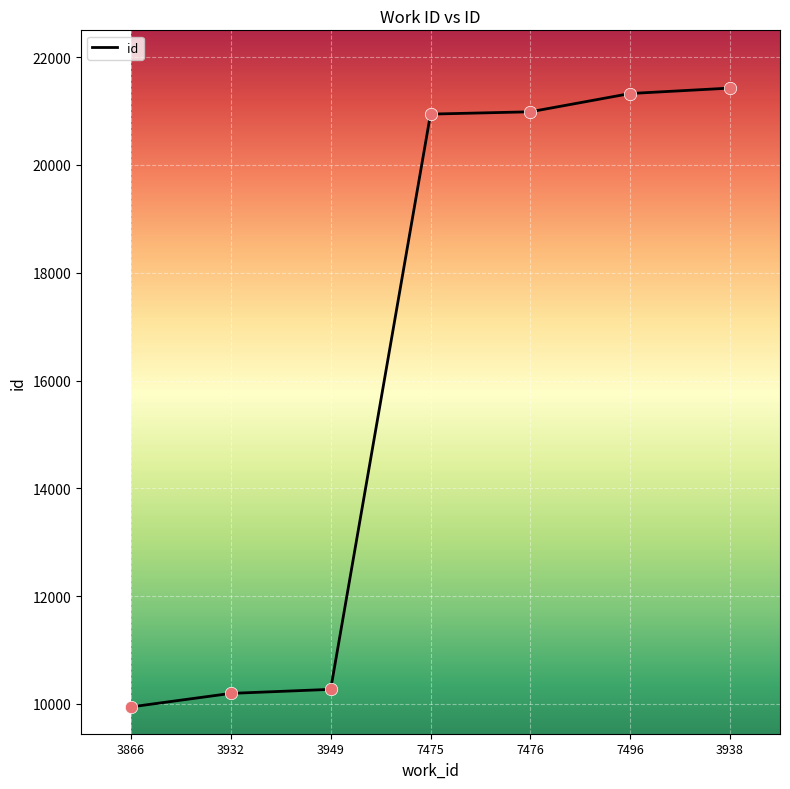

Between 7475 and 3938, which is larger?

3938